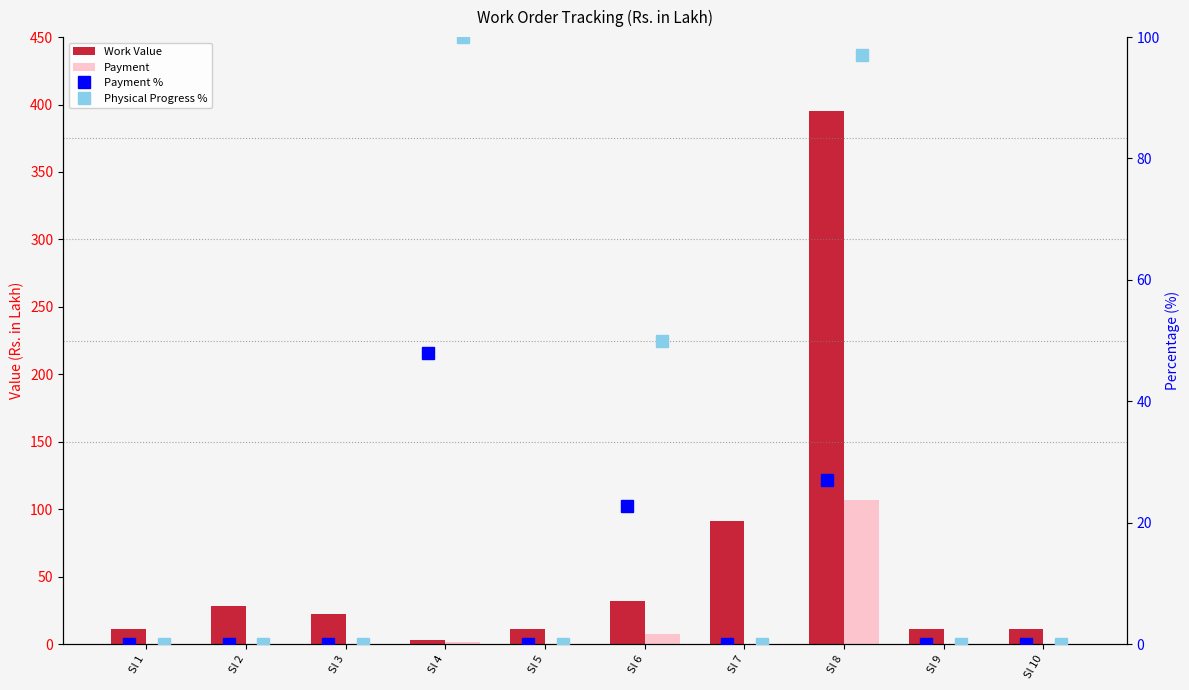

How many distinct data groups are displayed?

4